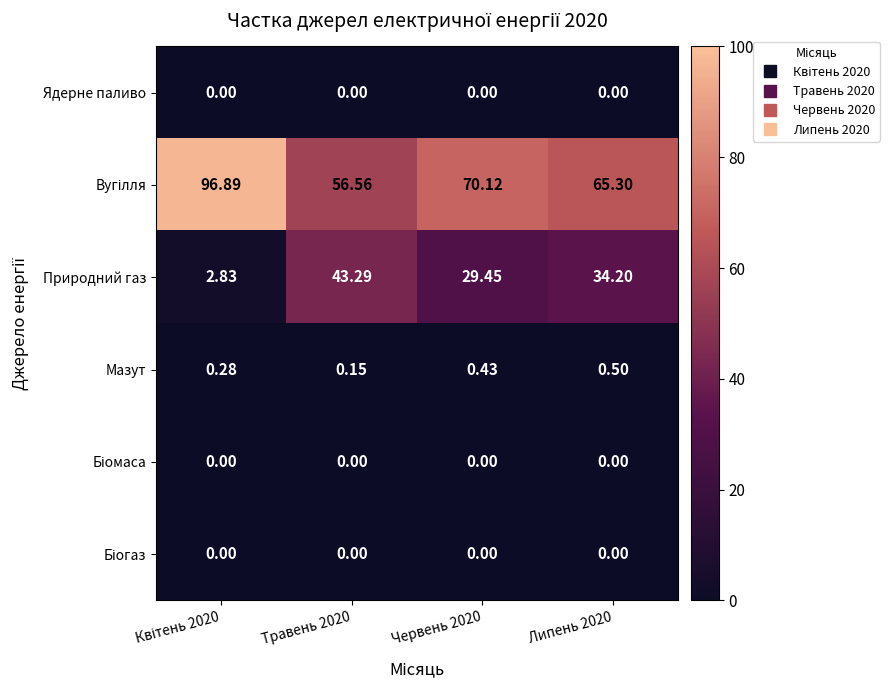

Which series has the widest spread of values?

Природний газ